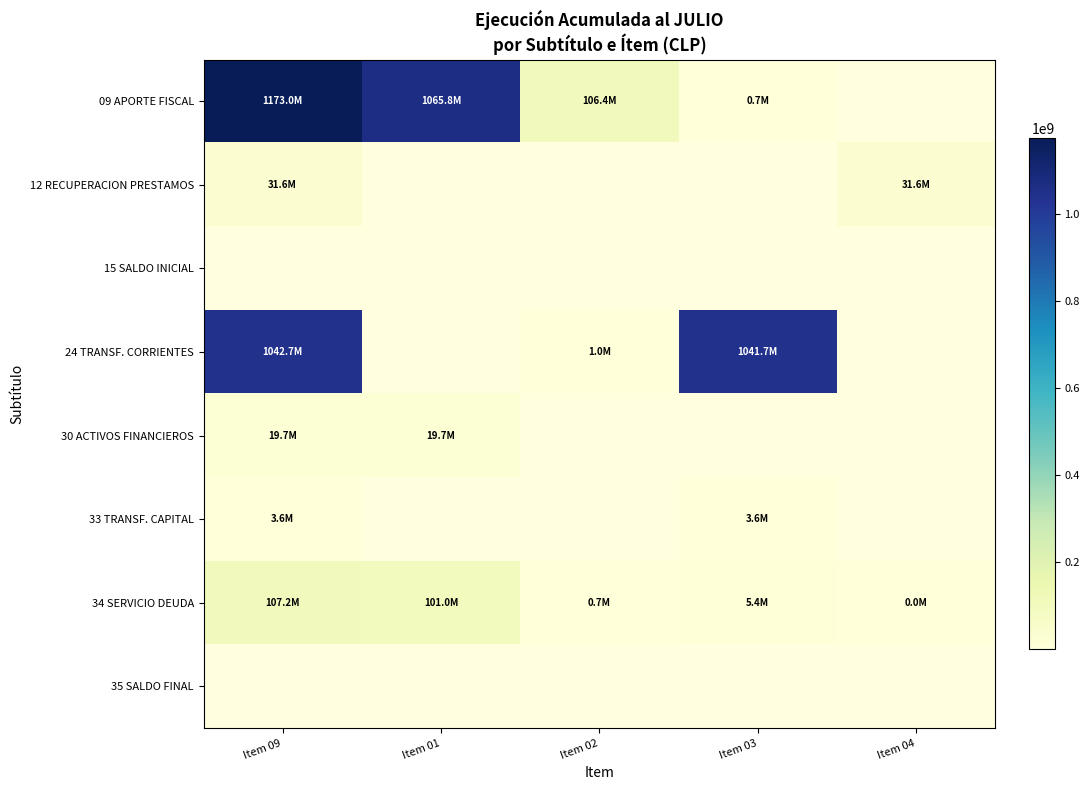

At which label does 09 APORTE FISCAL reach its minimum?

Item 03